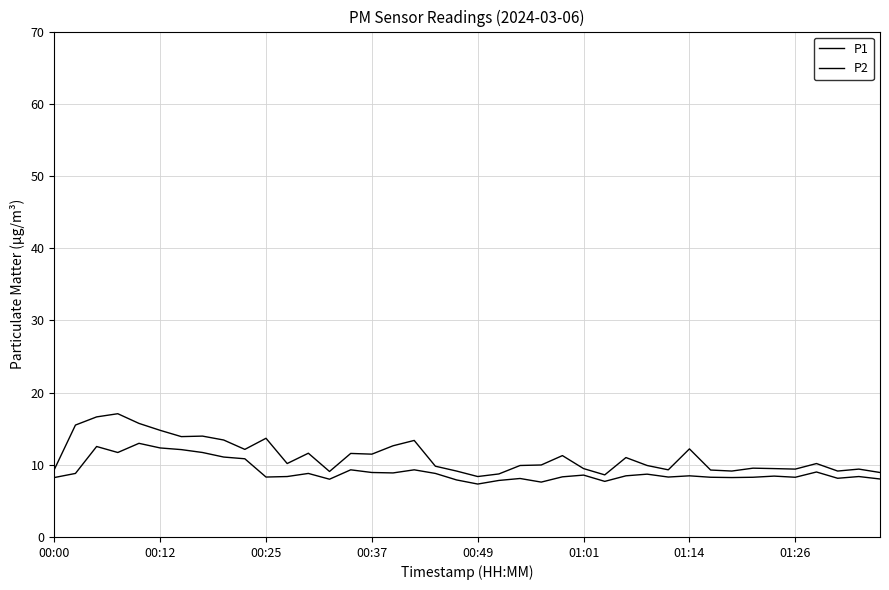

How many lines are shown in the chart?

2